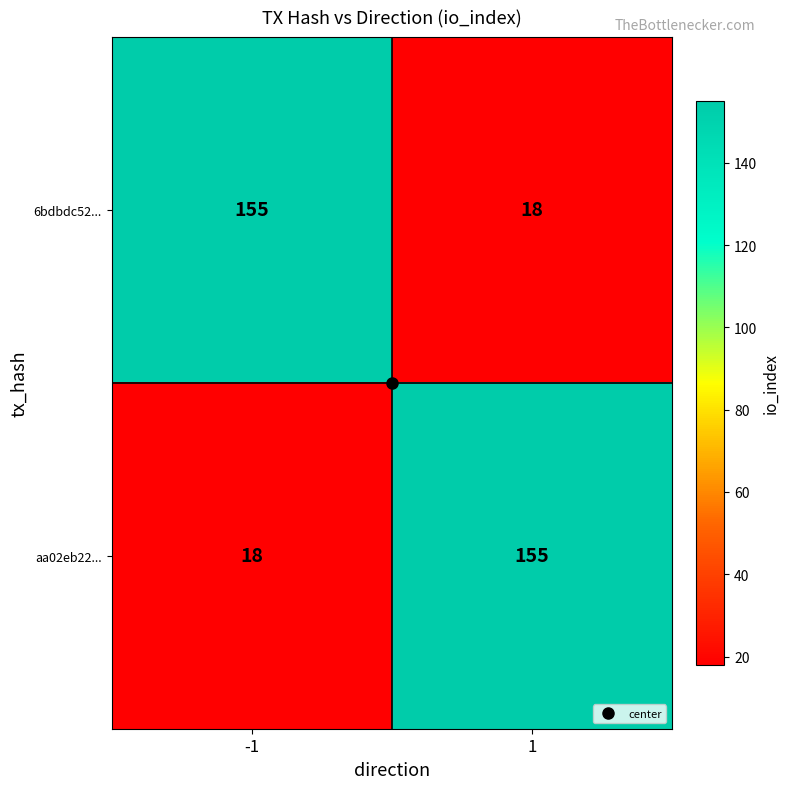

Read the 6bdbdc52... value at 1.

18